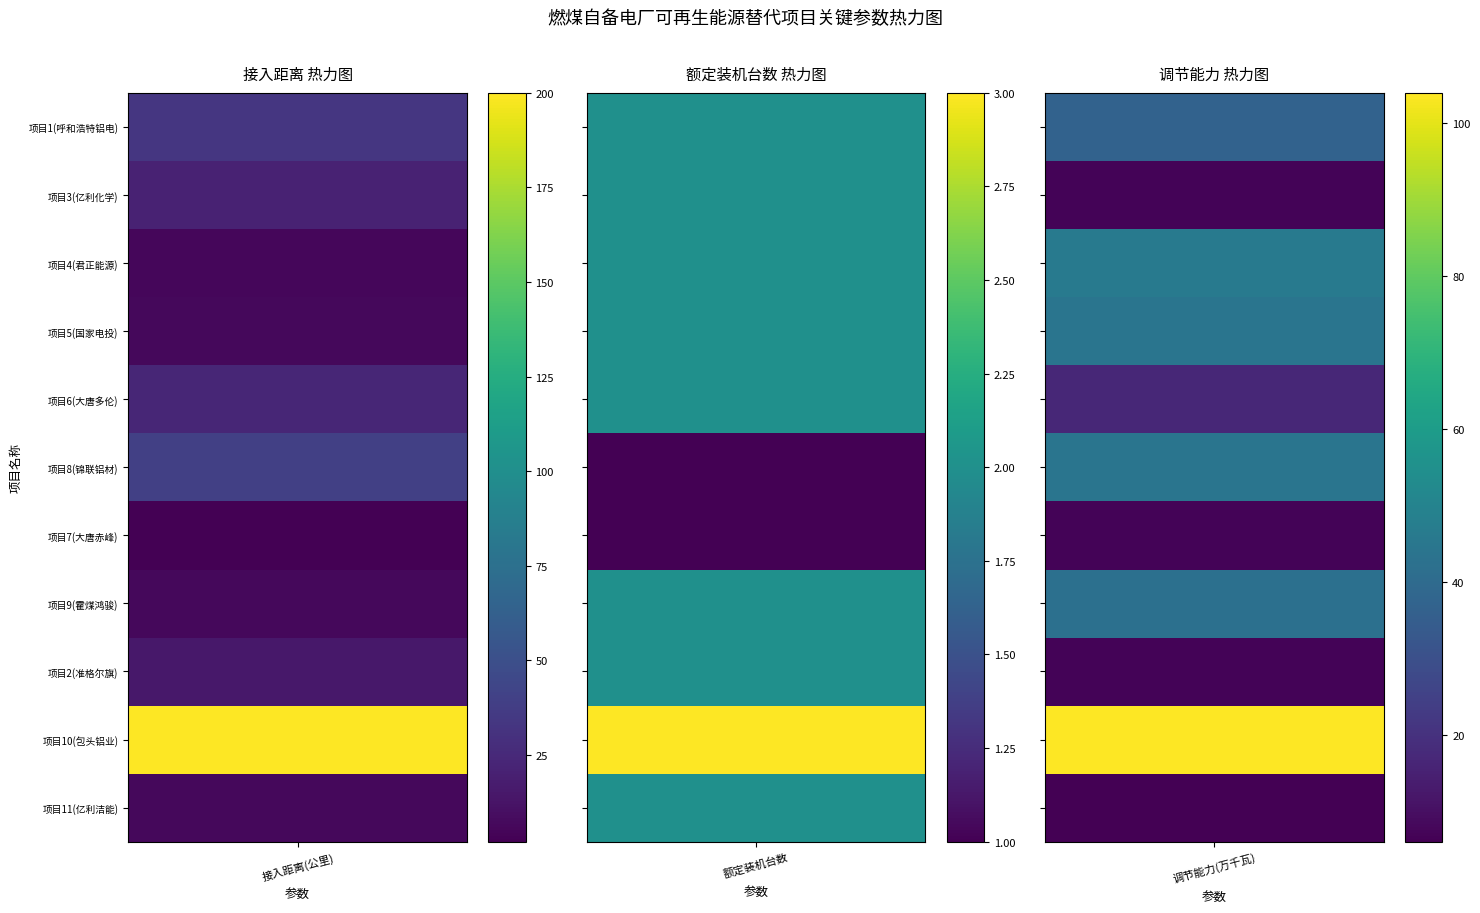

Reading left to right, what are all the values shown in this chart?

1: 33.0	21.0	5.5	6.0	23.1	39.4	2.0	6.2	15.0	200.0	6.5
2: 2.0	2.0	2.0	2.0	2.0	1.0	1.0	2.0	2.0	3.0	2.0
3: 37.0	7.0	46.0	44.0	17.0	44.0	7.0	42.0	7.0	104.0	6.0